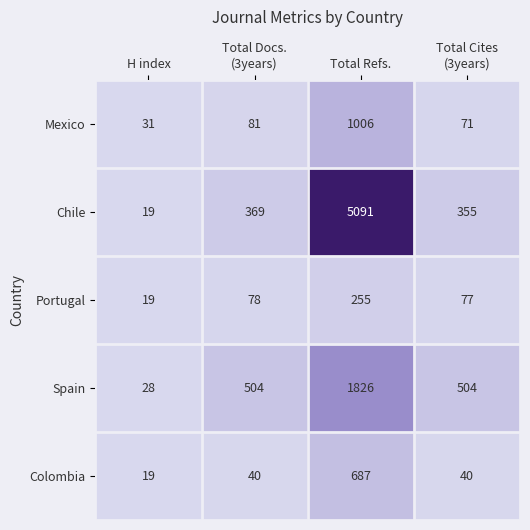

At which category is the sum across all series the highest?

Total Refs.